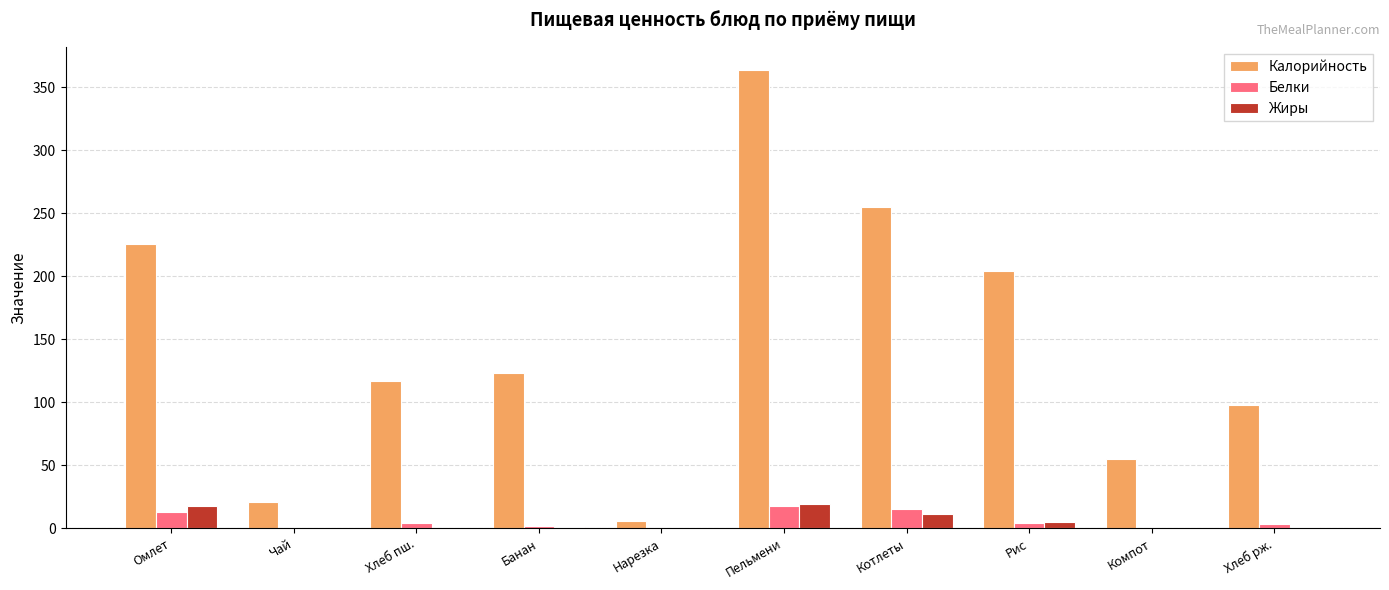

Which series changed the most between Нарезка and Котлеты?

Калорийность